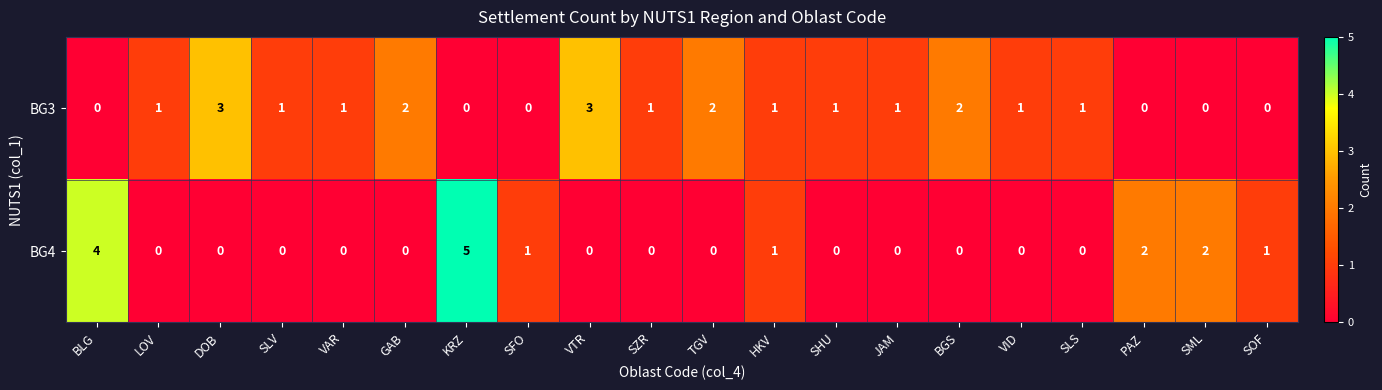

How many series are shown in this chart?

2